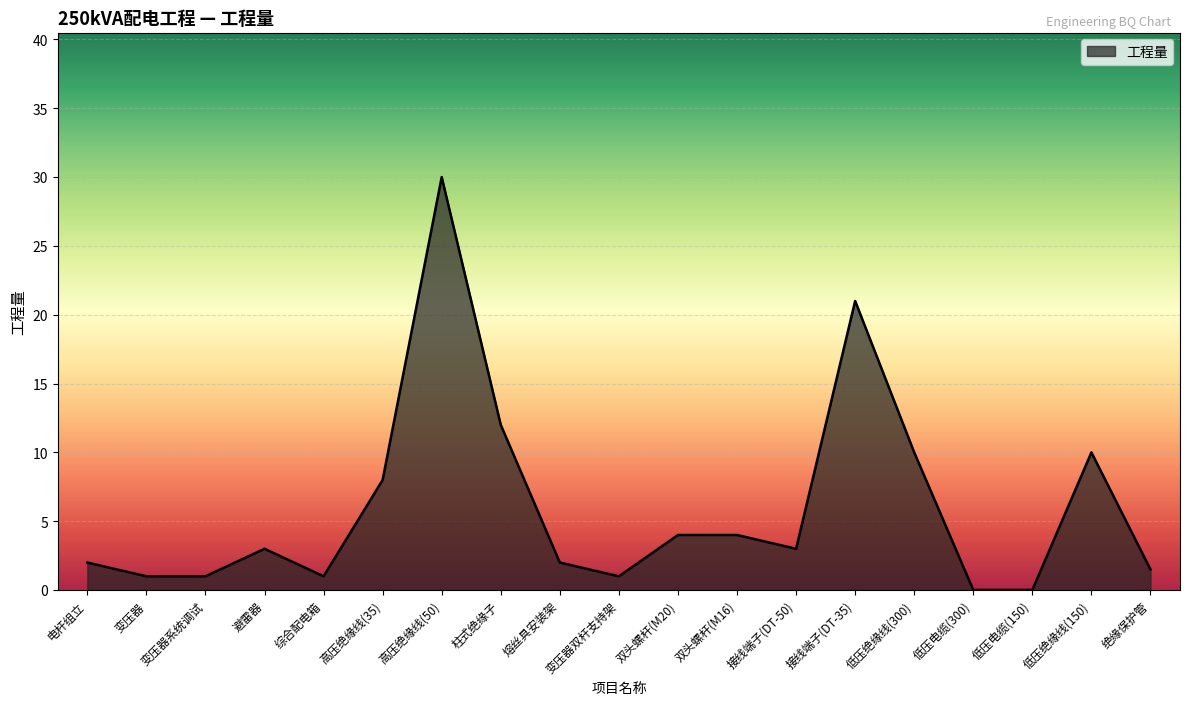

What position from the left is 高压绝缘线(35)?

6